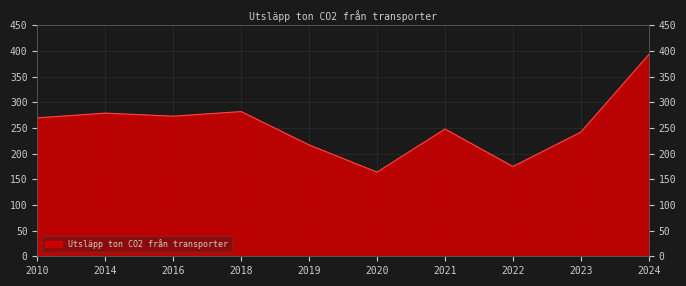

Is it true that the value at 2016 is 367.3?

False